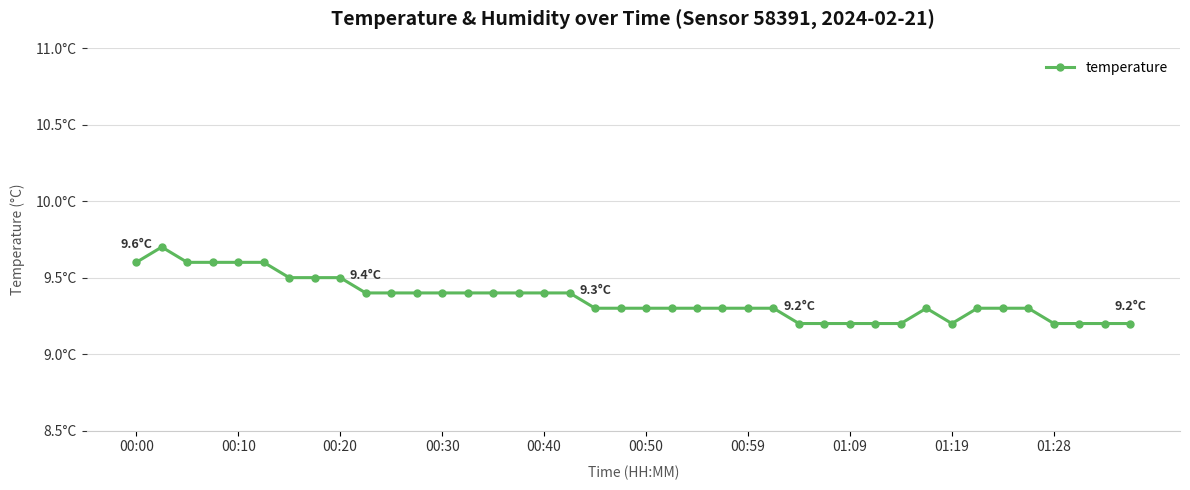

What is the average value?

9.4